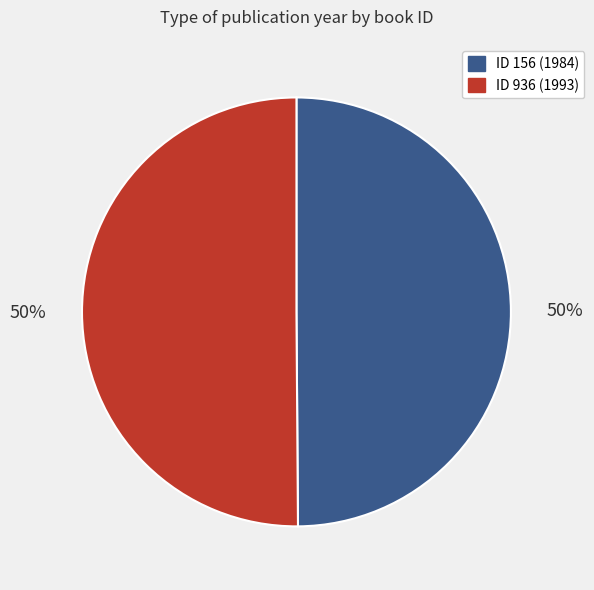

To the nearest percent, what is the average slice percentage?

50%